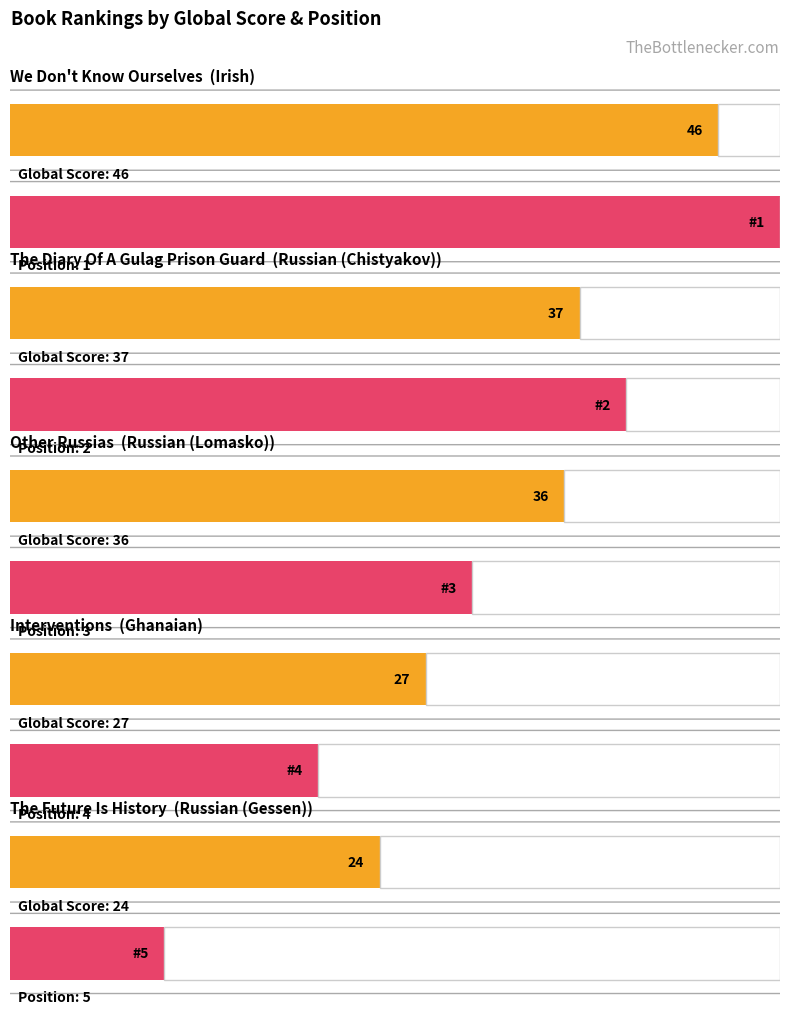

What value does the Global Score series have at Ghanaian, to the nearest 5?

25